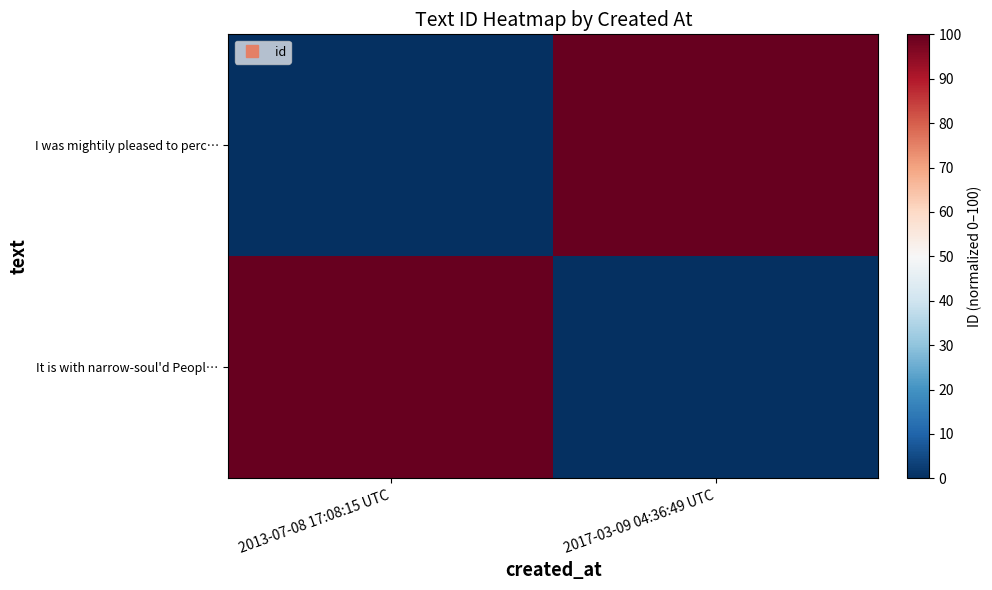

At how many categories does at least one series exceed 42?

2